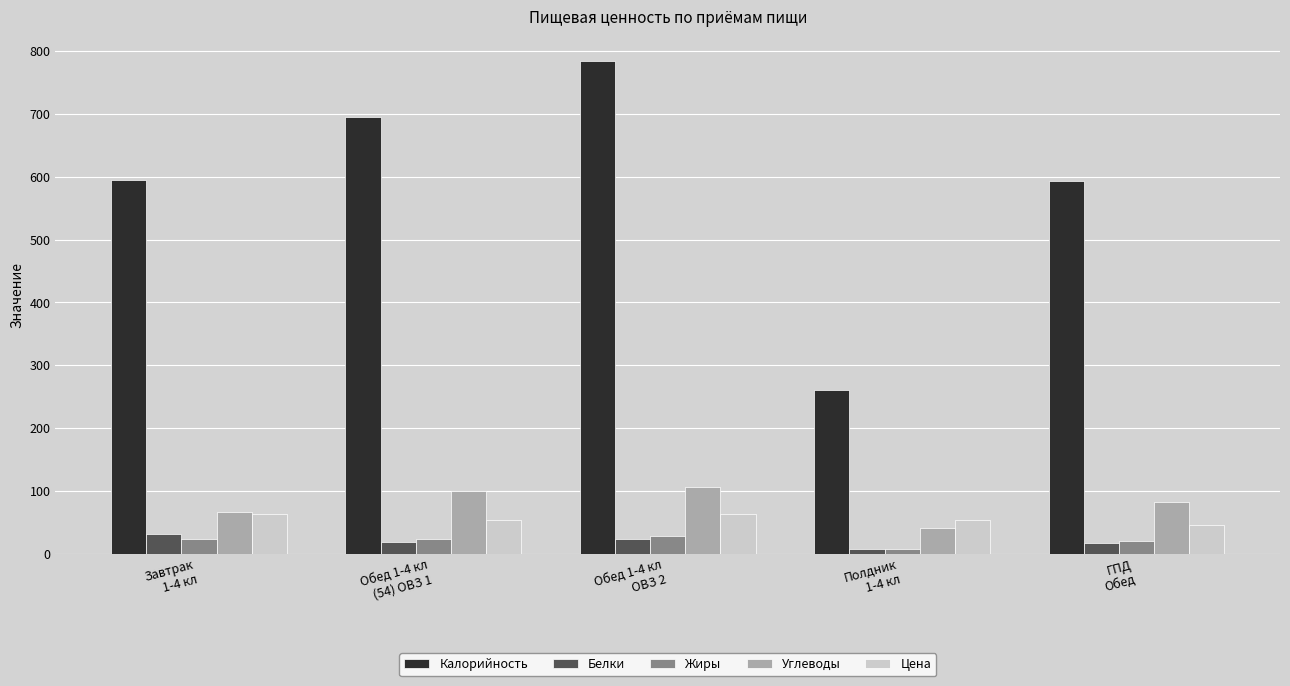

Is the value of Белки at Завтрак
1-4 кл greater than the value of Цена at ГПД
Обед?

No